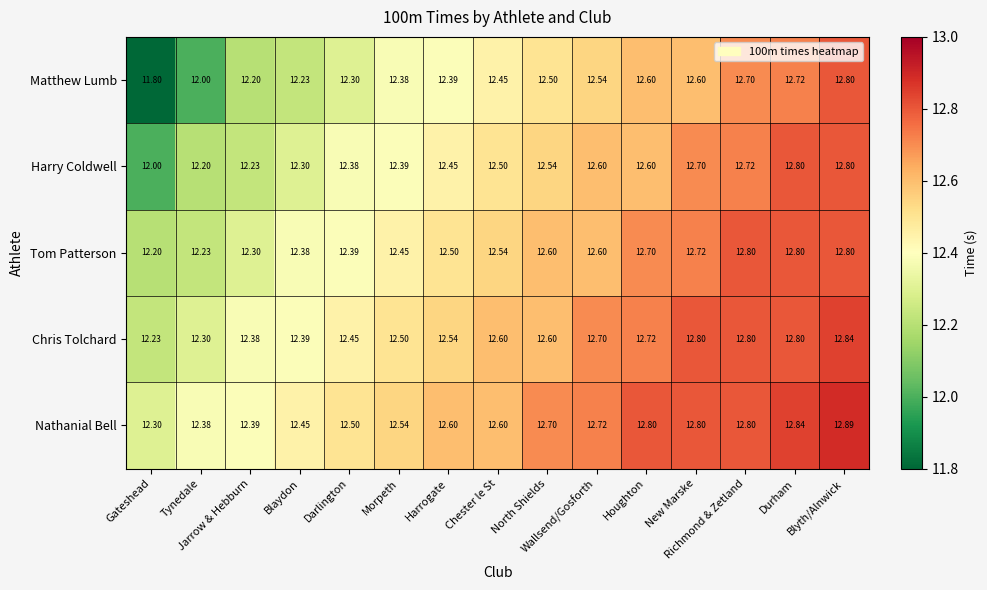

Which series has the widest spread of values?

Matthew Lumb